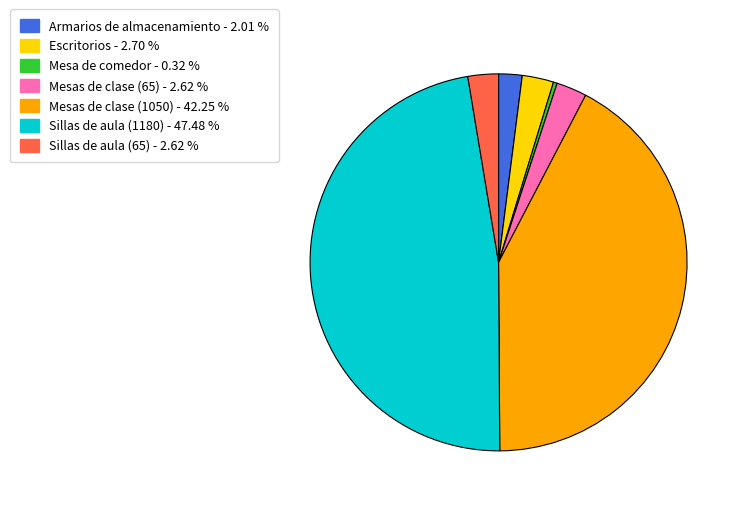

What is the largest slice in the pie chart?

Sillas de aula (1180)